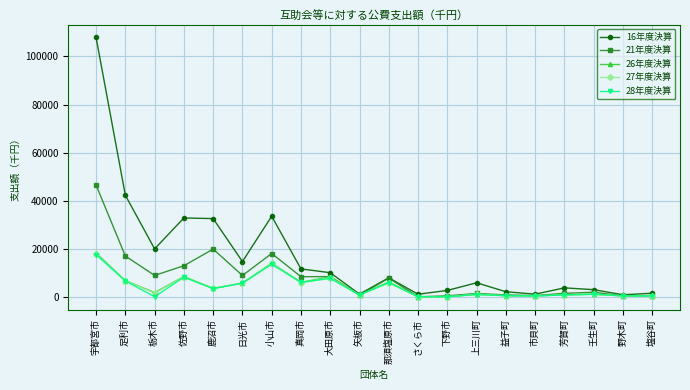

The value of 16年度決算 at 佐野市 is 17881. True or false?

False